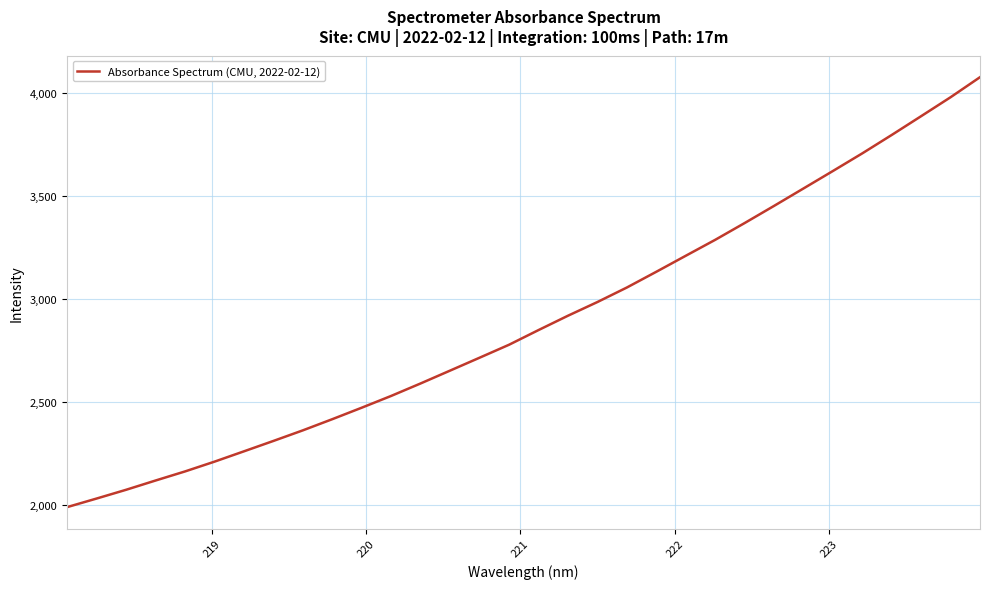

How many categories are shown in the chart?

32